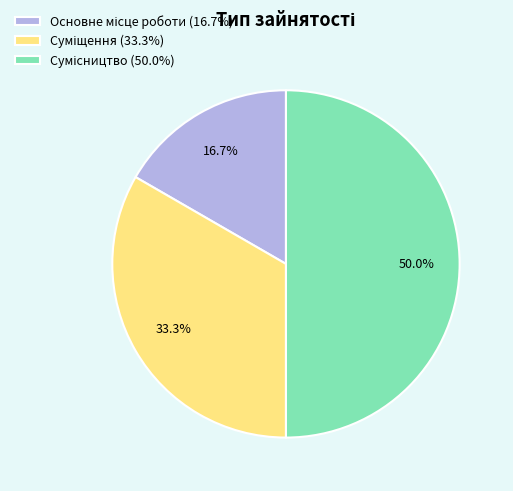

What is the change in value from Основне місце роботи to Сумісництво?

+2